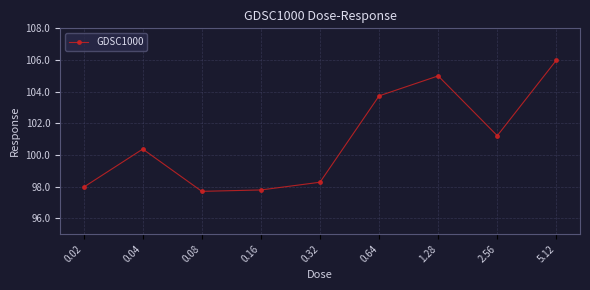

The value at 2.56 is 101.2. True or false?

True